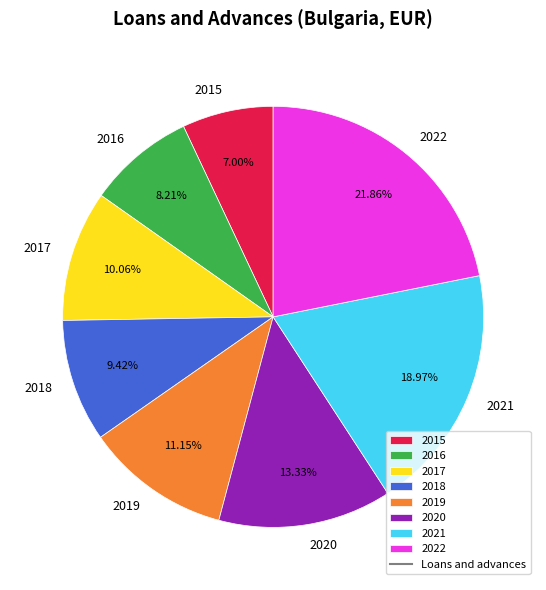

Which category has the biggest portion of the pie?

2022